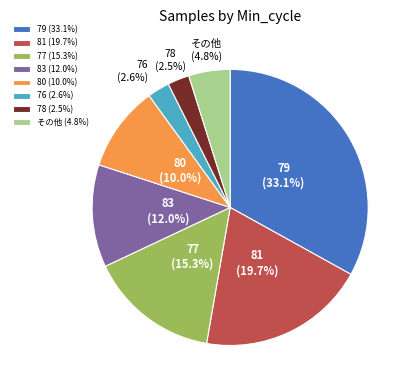

What is the ratio of the value at 83 (12.0%) to the value at その他 (4.8%)?

2.5